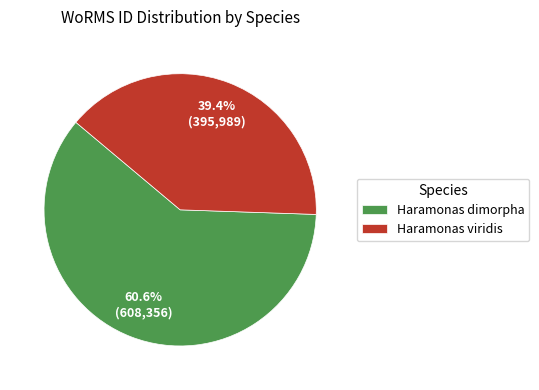

Approximately how many times larger is the value at Haramonas viridis compared to Haramonas dimorpha?

0.7